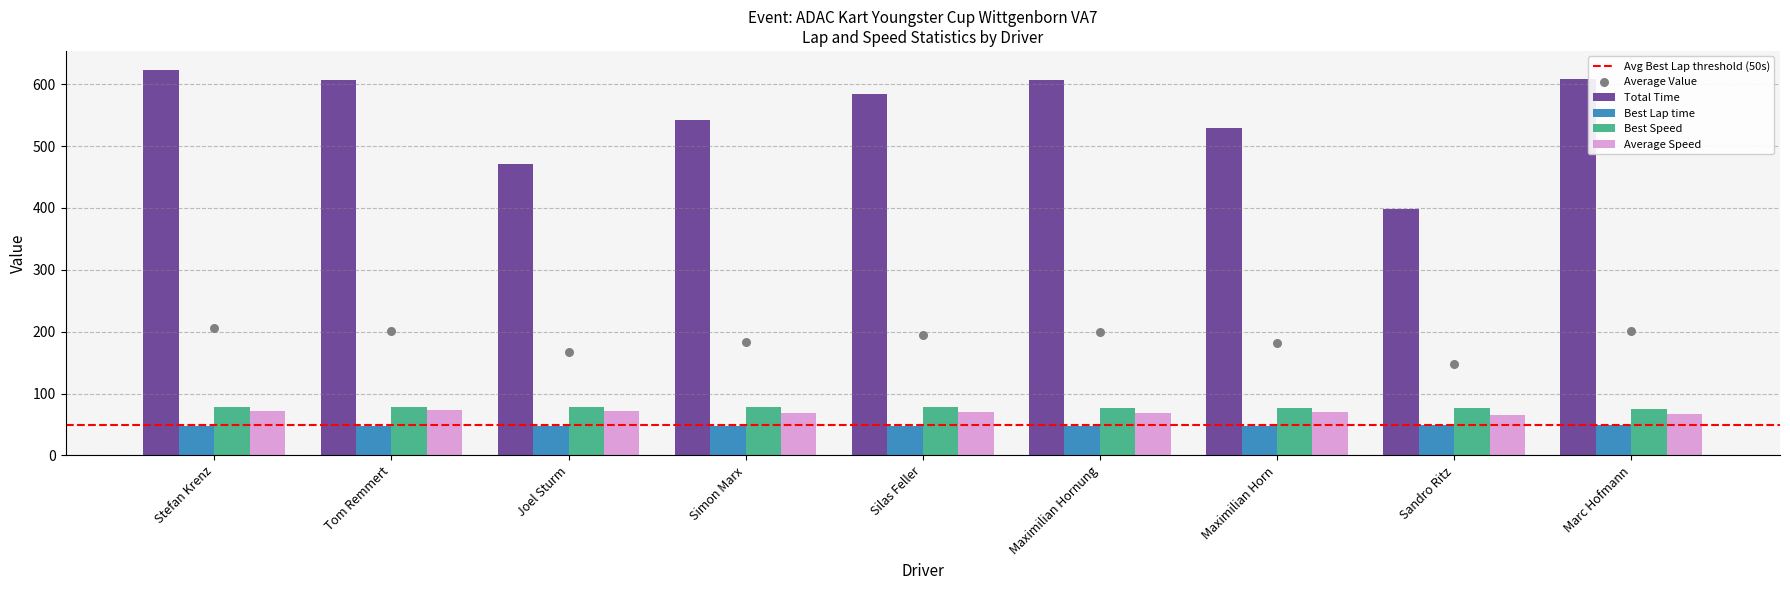

Which series has the largest Y range (max minus min)?

Total Time